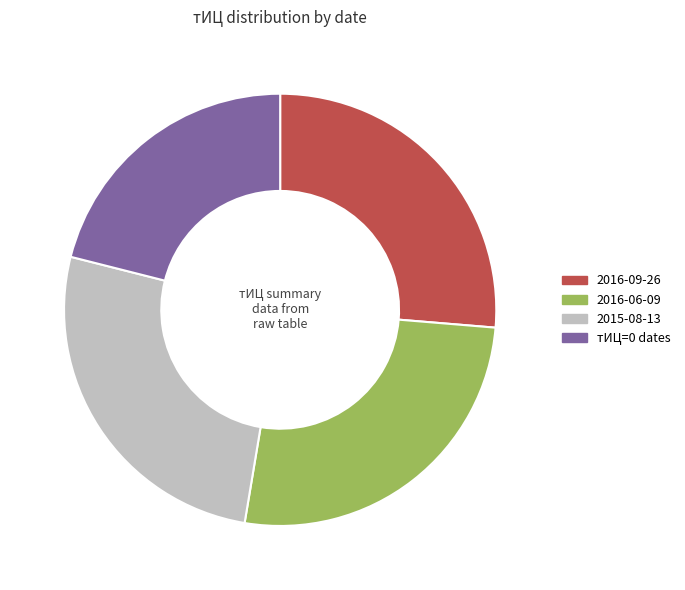

How many slices are in this pie chart?

4